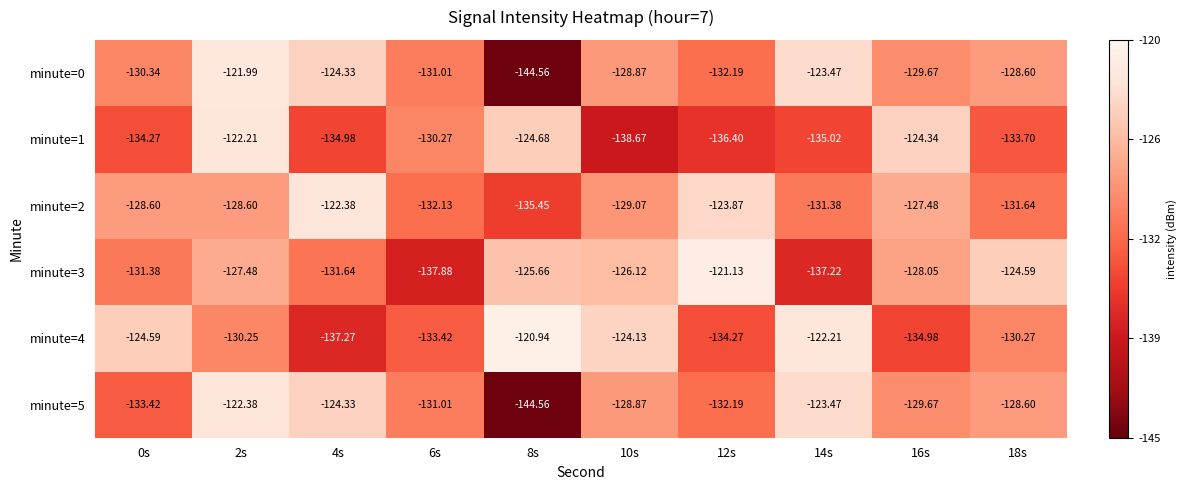

How many data points does each series have?

10